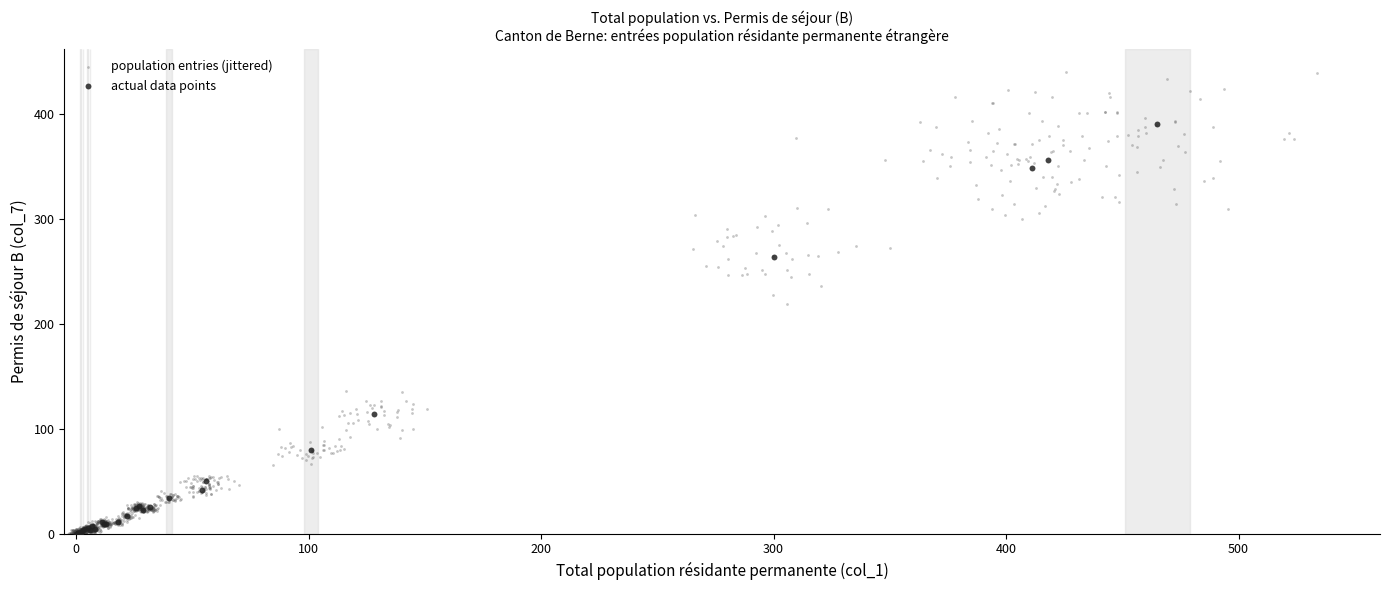

Which series has the largest Y range (max minus min)?

population entries (jittered)